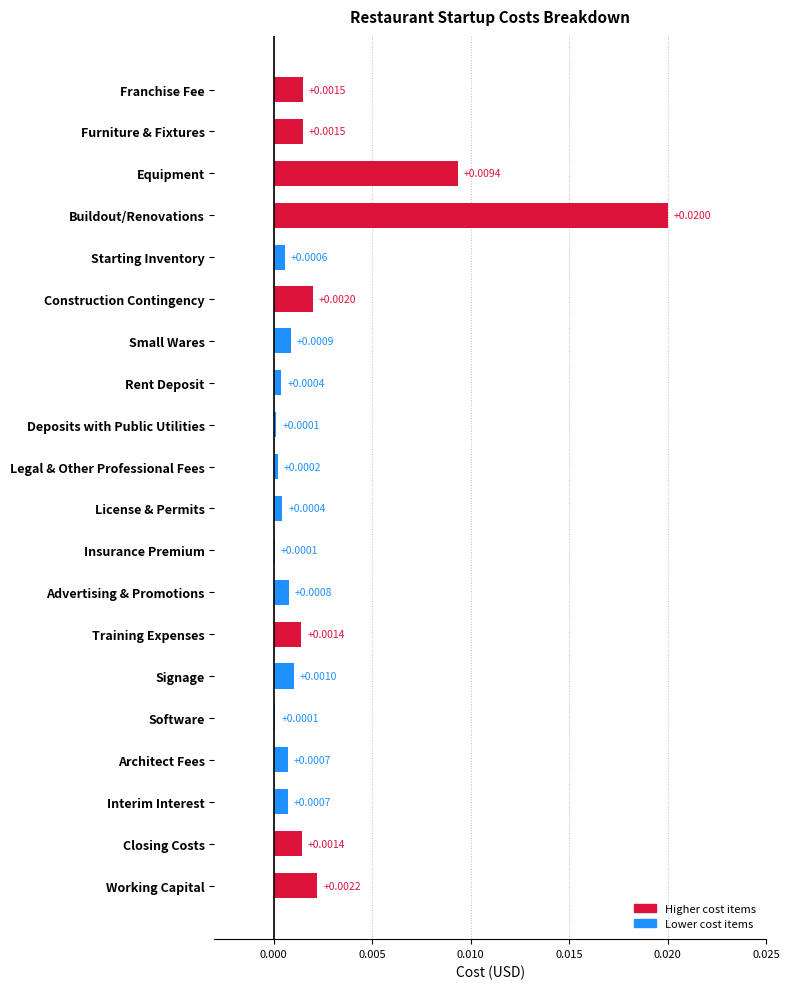

Does the chart contain stacked bars?

No